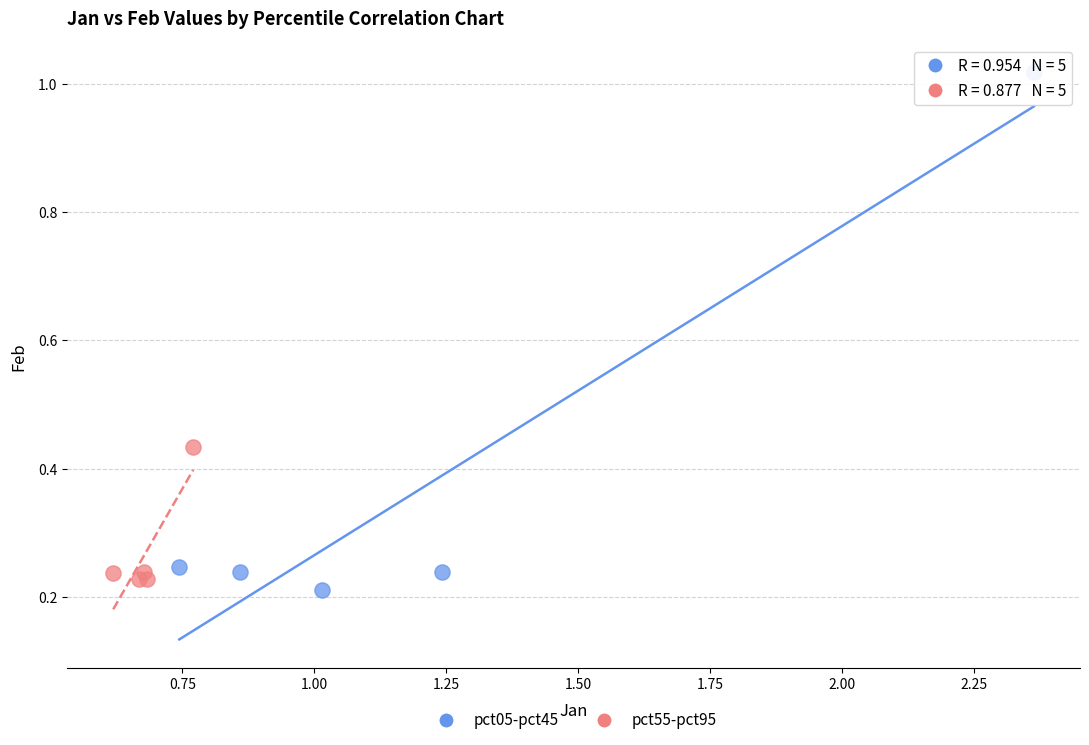

Which series reaches the maximum Y coordinate?

pct05-pct45